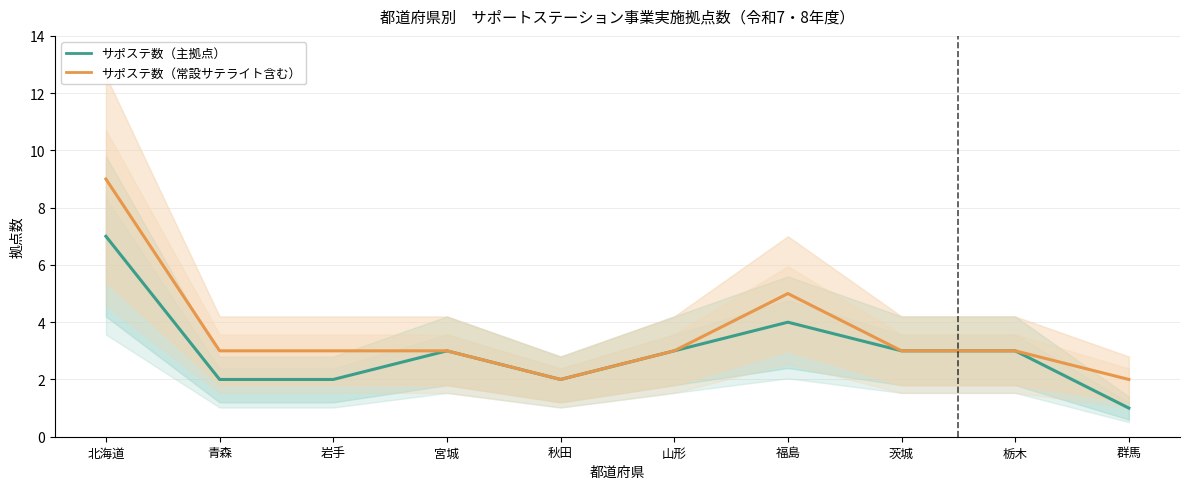

Read the サポステ数（常設サテライト含む） value at 栃木.

3